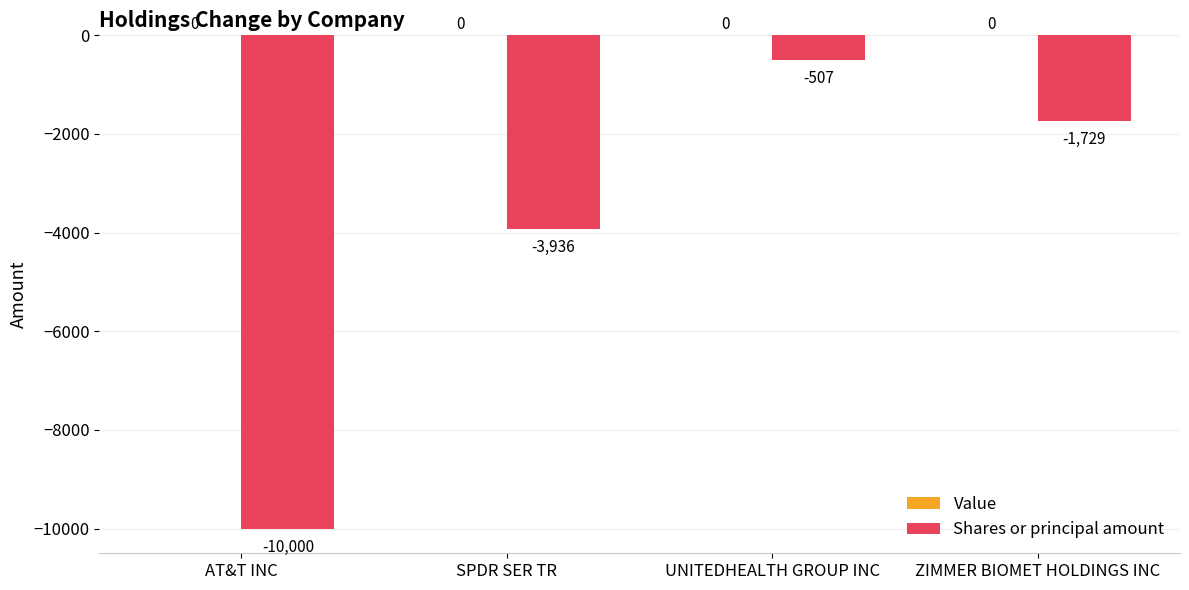

Rank the categories by value from lowest to highest.

AT&T INC, SPDR SER TR, ZIMMER BIOMET HOLDINGS INC, UNITEDHEALTH GROUP INC